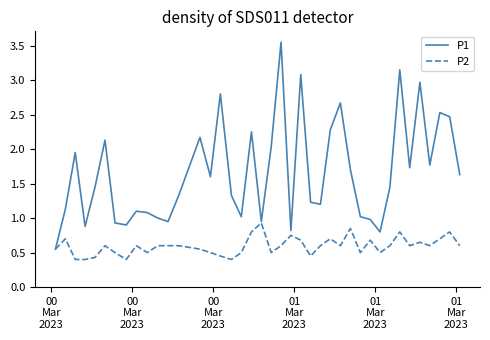

Which series has the largest range (max minus min)?

P1